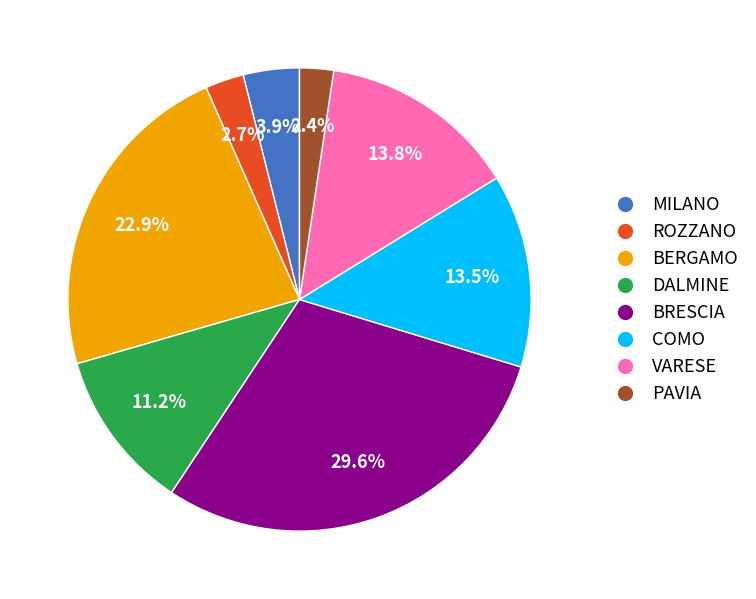

Does any single category account for the majority?

No